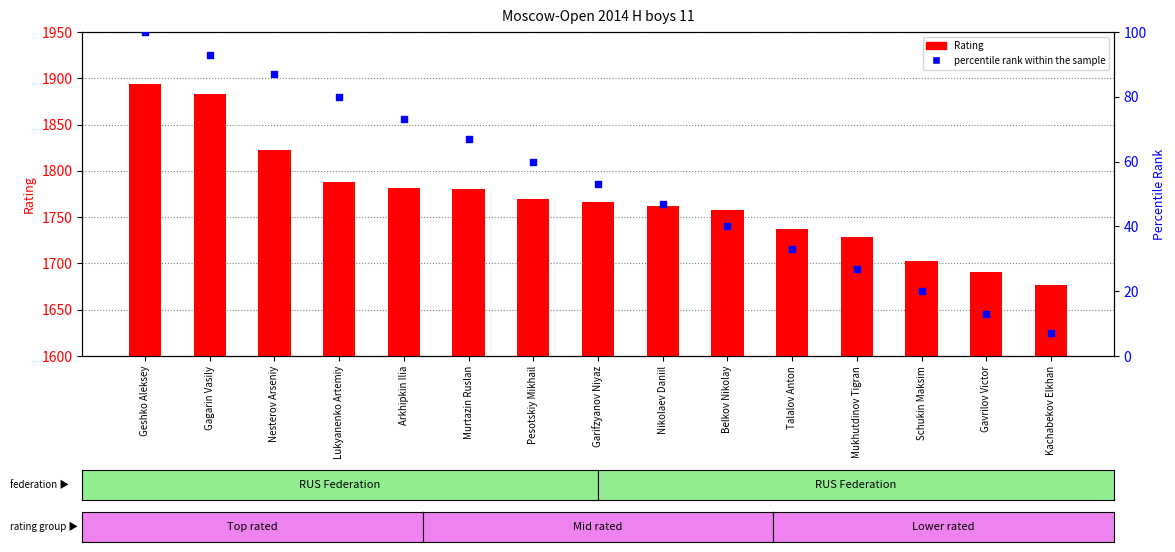

What are all the series names shown in the legend?

Rating, percentile rank within the sample